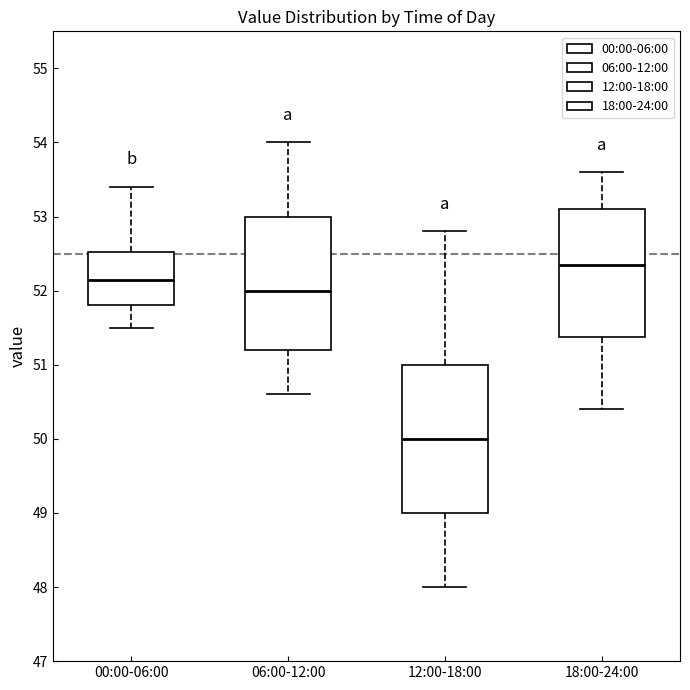

Reading left to right, transcribe this box plot: for each box, give where its median line is, the range the box spans, and where its two whiskers end, as read against the y-axis. The values are not printed on the chart, so give them approximately, as read against the axis.

00:00-06:00: median 52.2, box 51.8 to 52.5, whiskers 51.5 to 53.4
06:00-12:00: median 52.0, box 51.2 to 53.0, whiskers 50.6 to 54.0
12:00-18:00: median 50.0, box 49.0 to 51.0, whiskers 48.0 to 52.8
18:00-24:00: median 52.4, box 51.4 to 53.1, whiskers 50.4 to 53.6